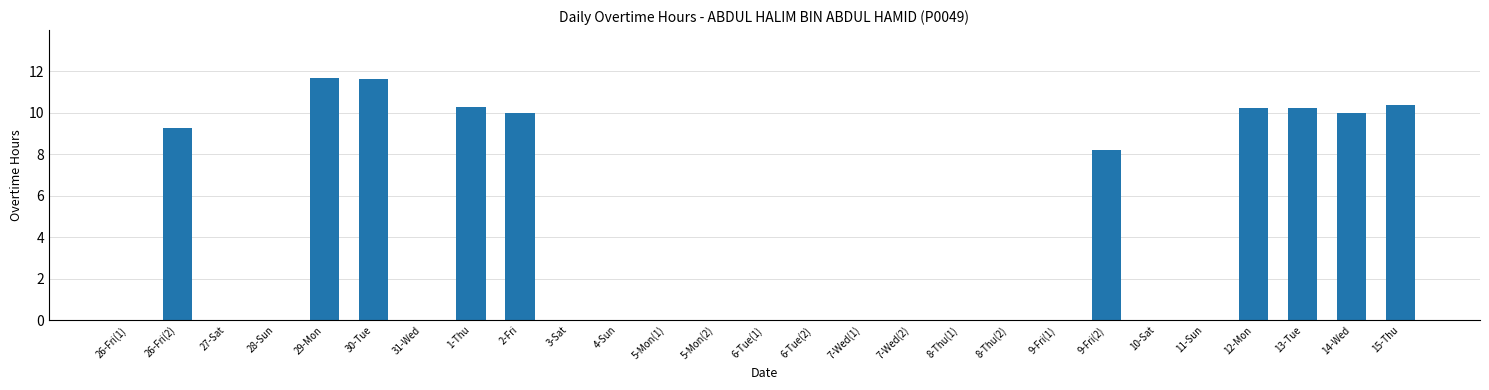

Is it true that the value at 14-Wed is 10.0?

True